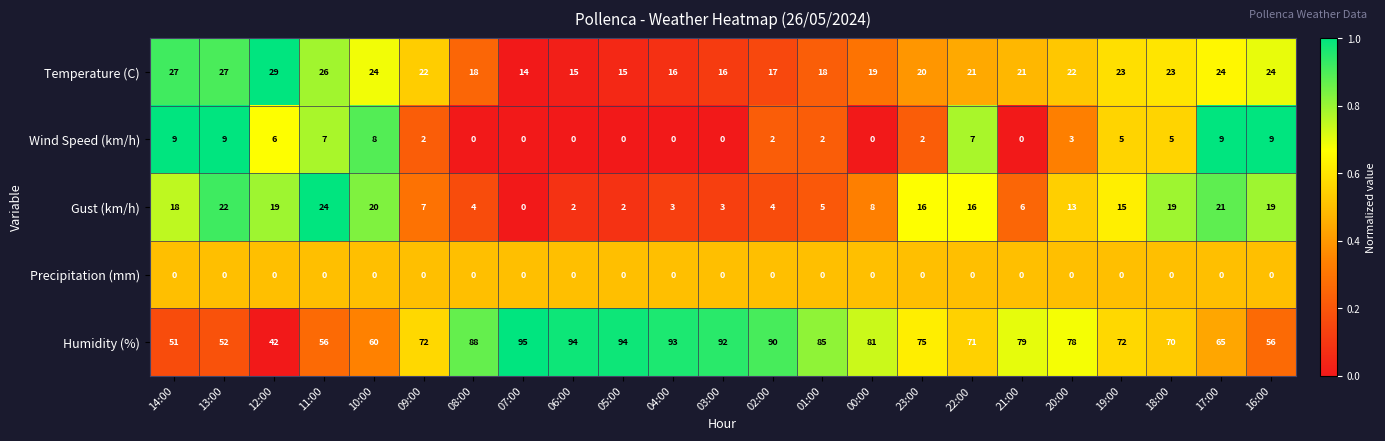

Where does the Humidity (%) series first go above 75?

08:00